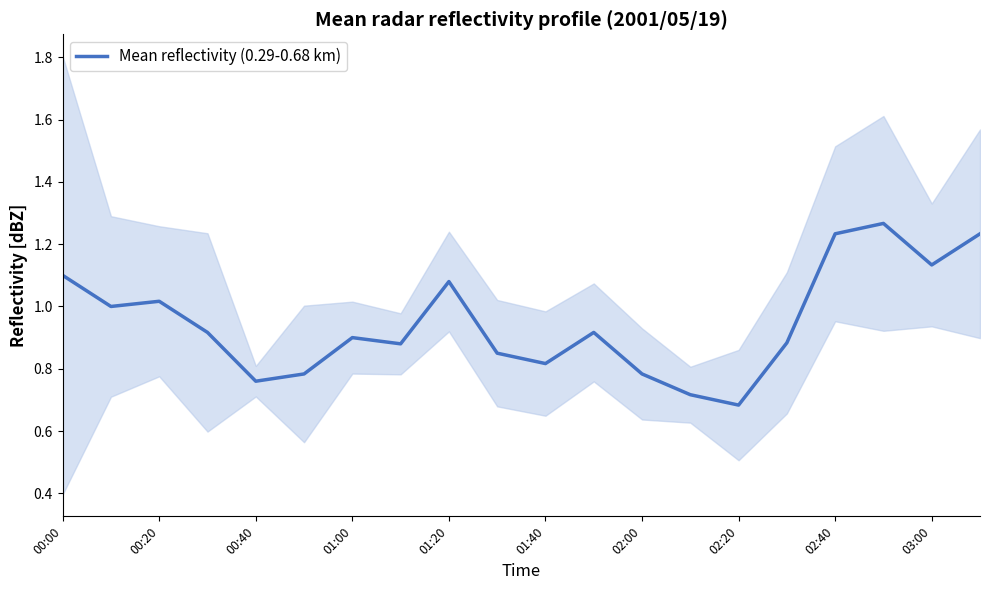

Count the number of categories in the chart.

20